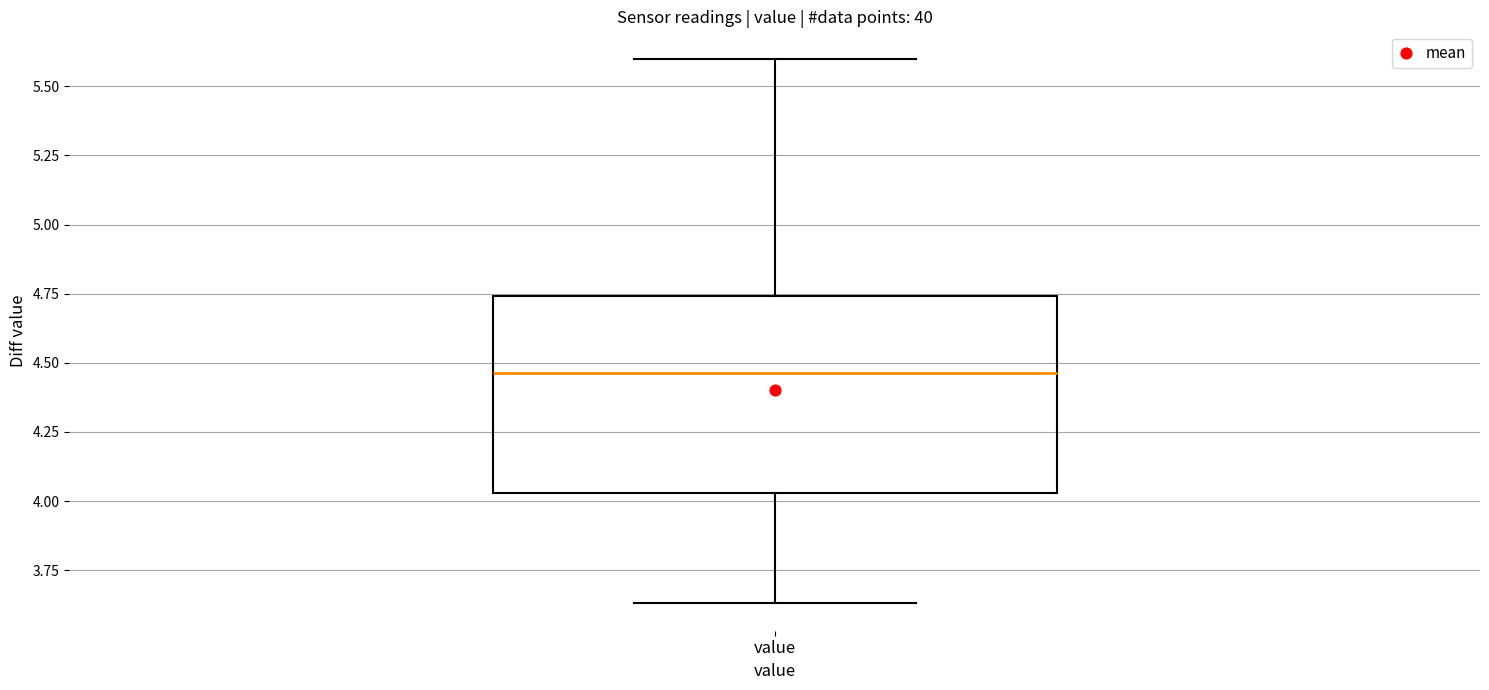

Read this box plot against the y-axis: the position of the median line, the range covered by the box, and the ends of both whiskers. The values are not printed on the chart, so give them approximately, as read against the axis.

median 4.45, box 4.05 to 4.75, whiskers 3.65 to 5.60